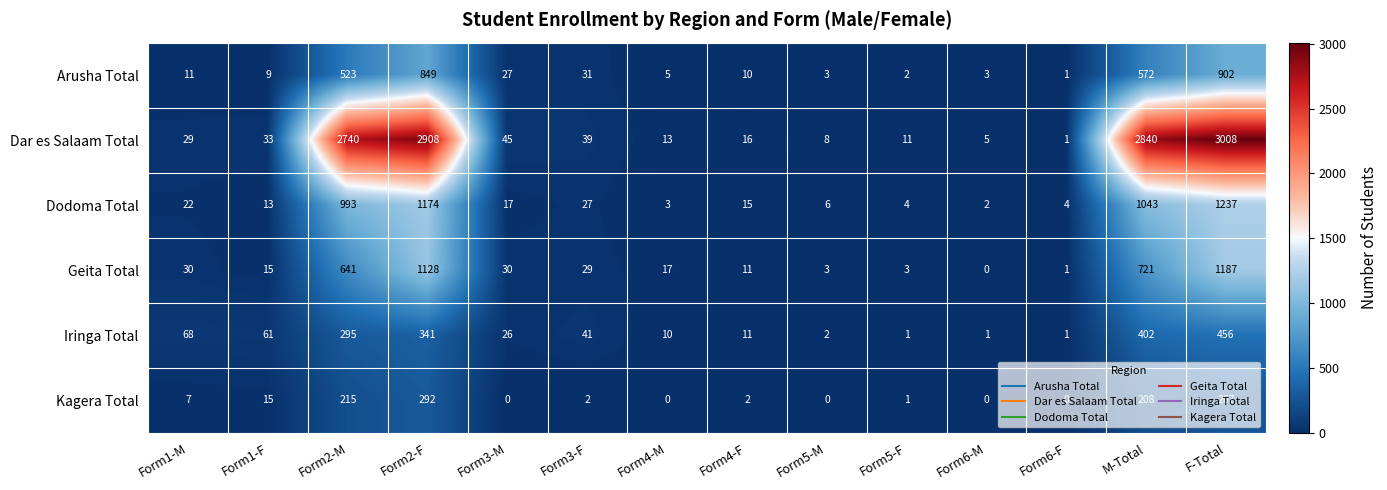

What is the difference between the Dodoma Total values at Form2-F and Form6-F?

1170